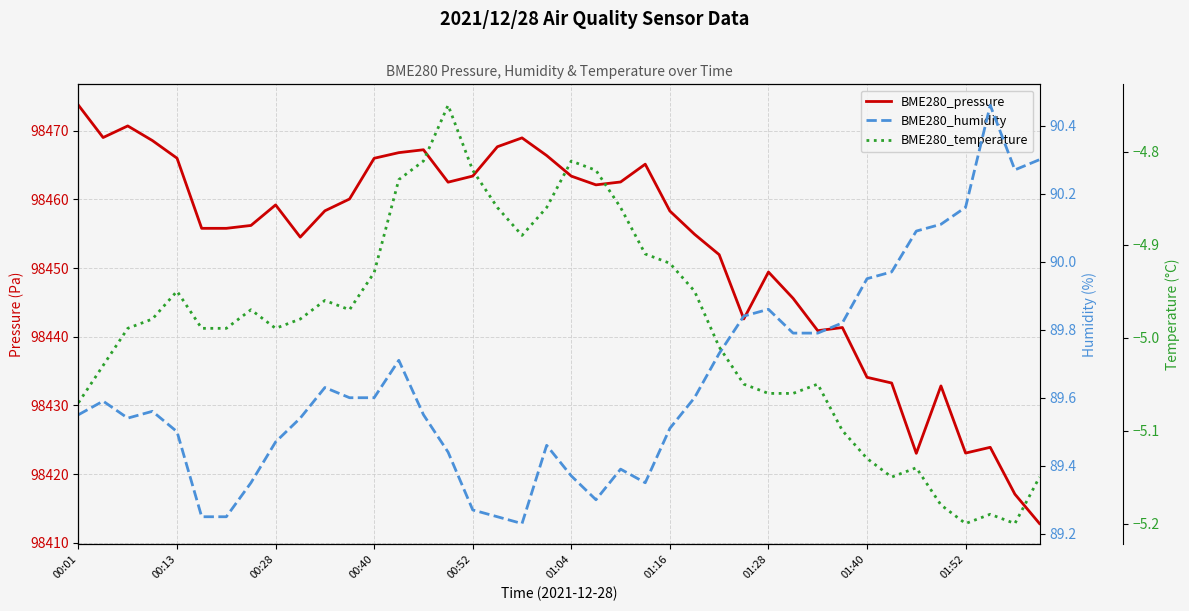

What is the value of the BME280_pressure point at the 21st from the left?

98463.4